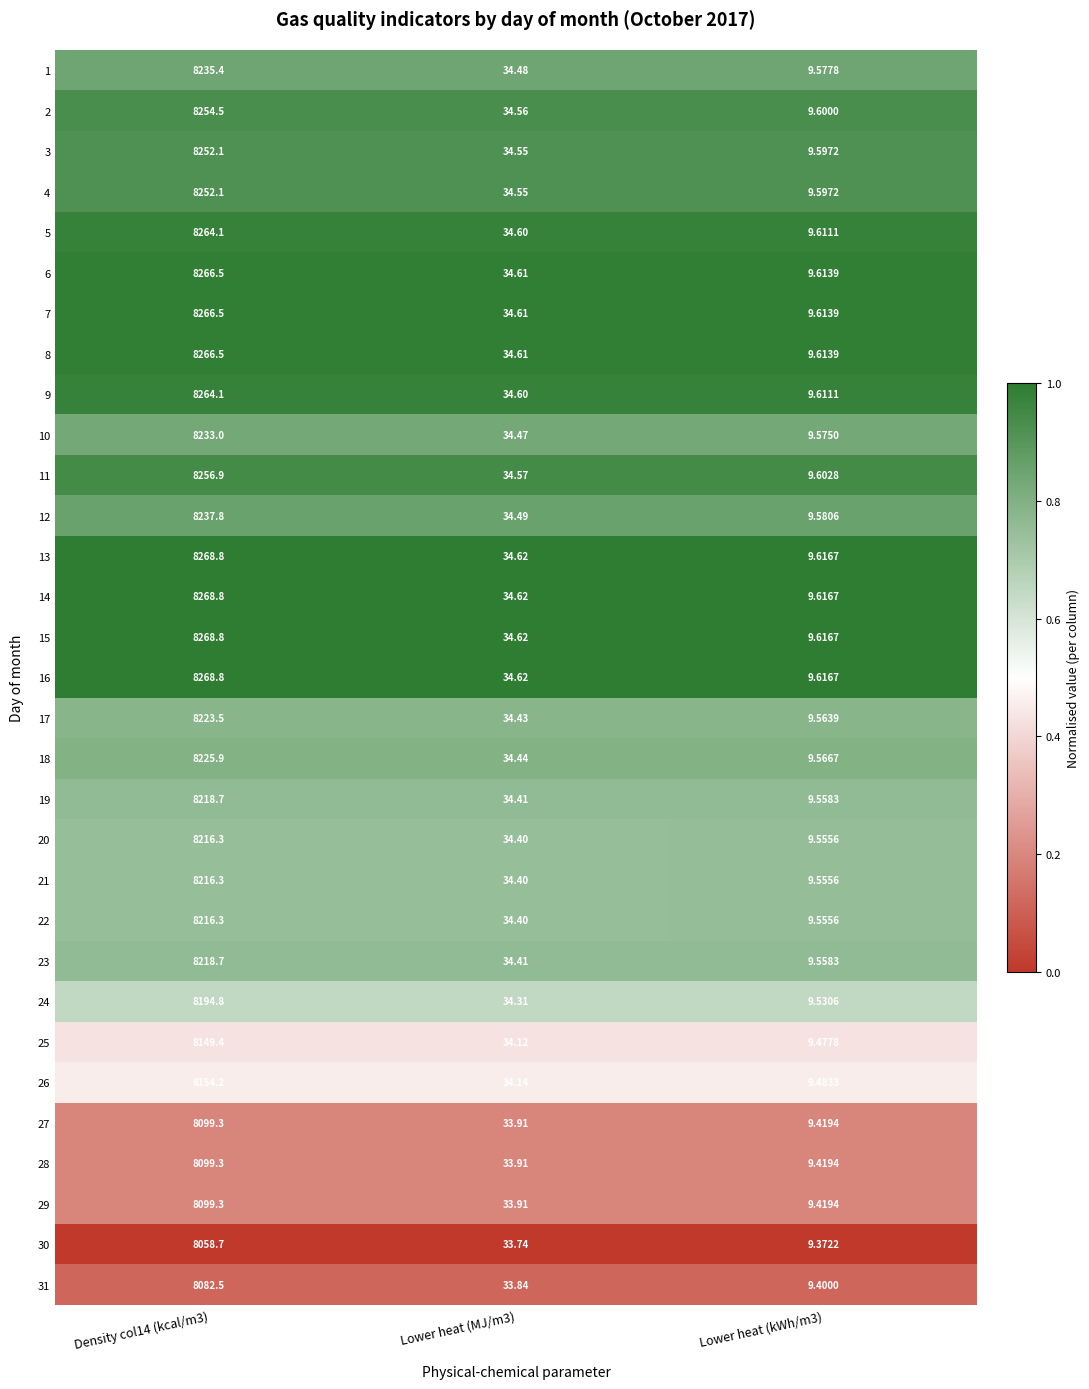

What is the difference between the highest and lowest values at Lower heat (kWh/m3)?

0.2